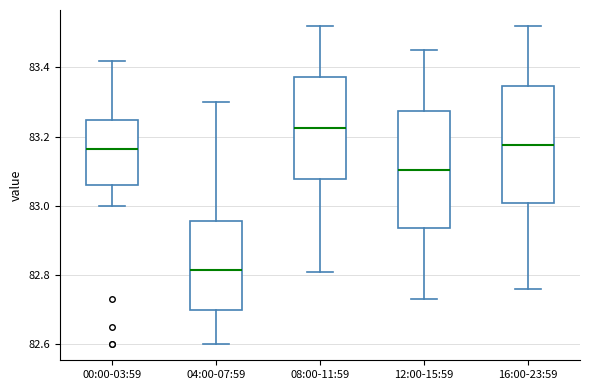

Reading left to right, transcribe this box plot: for each box, give where its median line is, the range the box spans, and where its two whiskers end, as read against the y-axis. The values are not printed on the chart, so give them approximately, as read against the axis.

00:00-03:59: median 83.16, box 83.06 to 83.24, whiskers 83.00 to 83.42
04:00-07:59: median 82.82, box 82.70 to 82.96, whiskers 82.60 to 83.30
08:00-11:59: median 83.22, box 83.08 to 83.38, whiskers 82.82 to 83.52
12:00-15:59: median 83.10, box 82.94 to 83.28, whiskers 82.74 to 83.46
16:00-23:59: median 83.18, box 83.00 to 83.34, whiskers 82.76 to 83.52